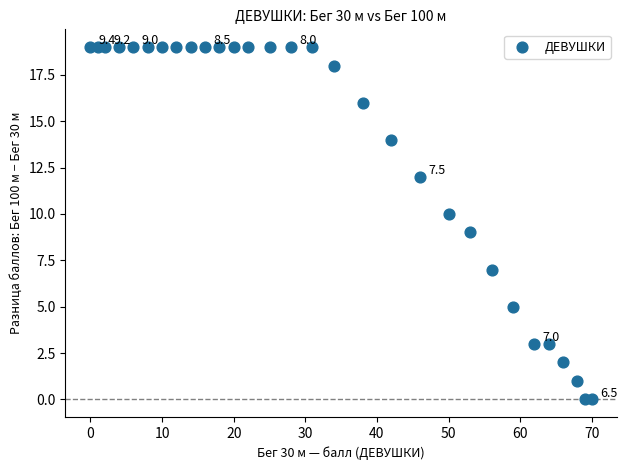

What is the range of X values (max minus min)?

70